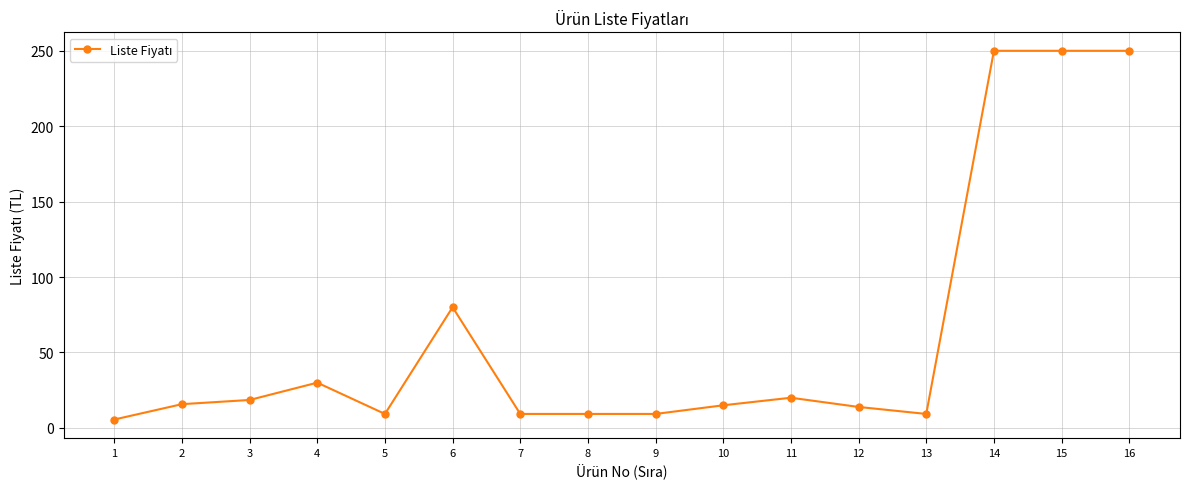

What is the difference between the values at 11 and 1?

14.4